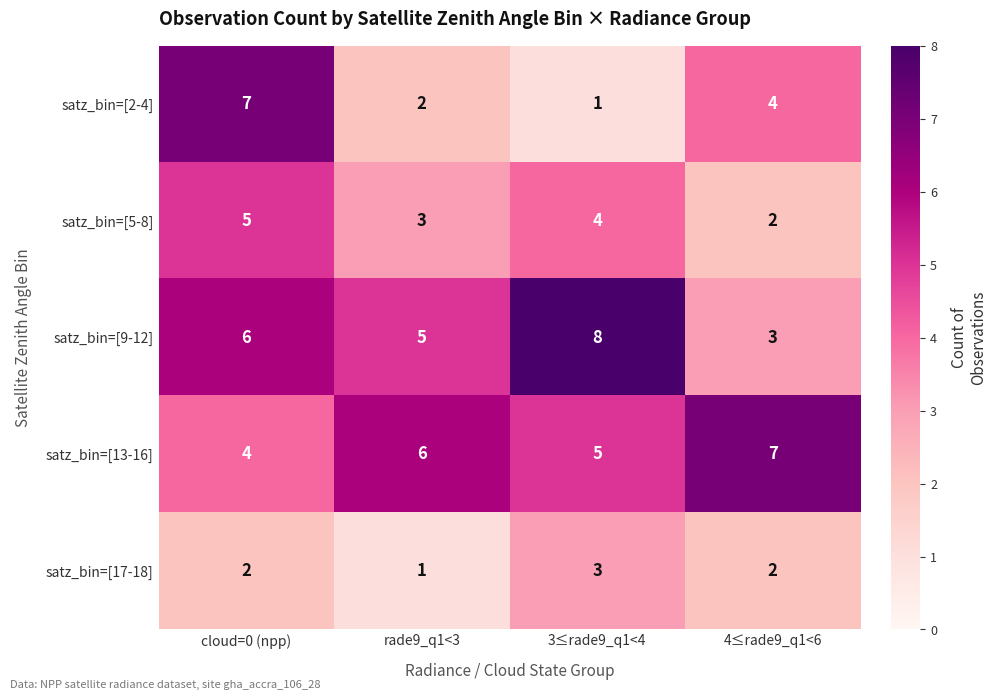

Where is satz_bin=[5-8] nearest to the value 3?

rade9_q1<3